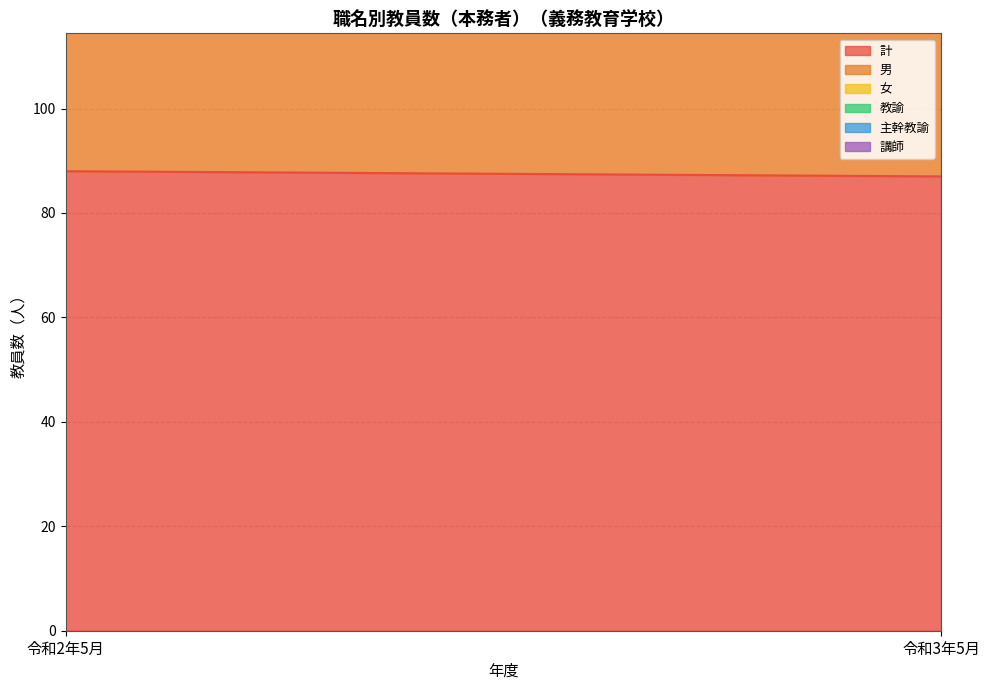

What are all the series names shown in the legend?

計, 男, 女, 教諭, 主幹教諭, 講師